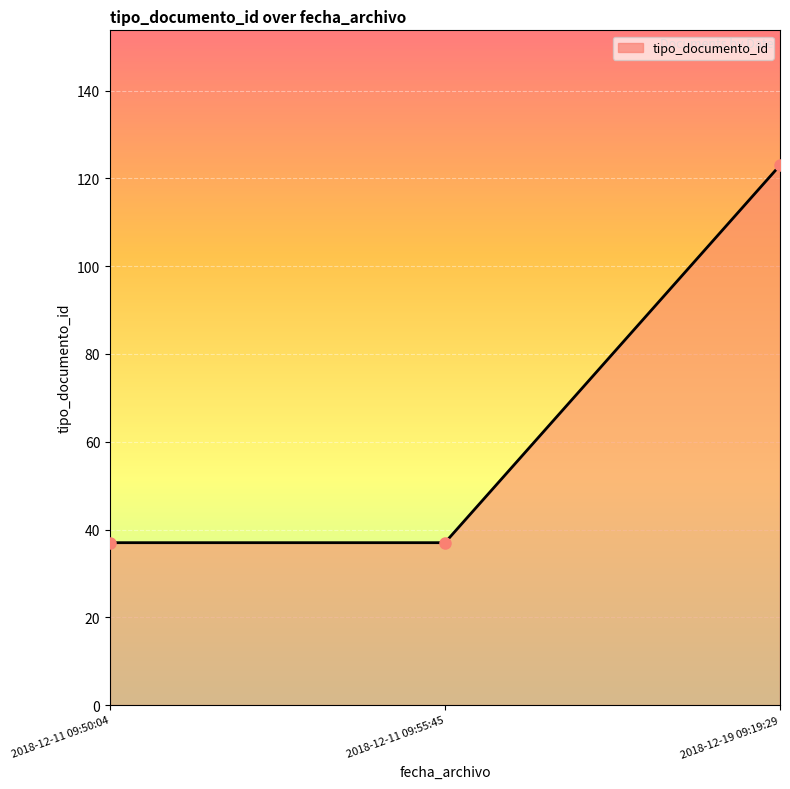

How many lines are shown in the chart?

1